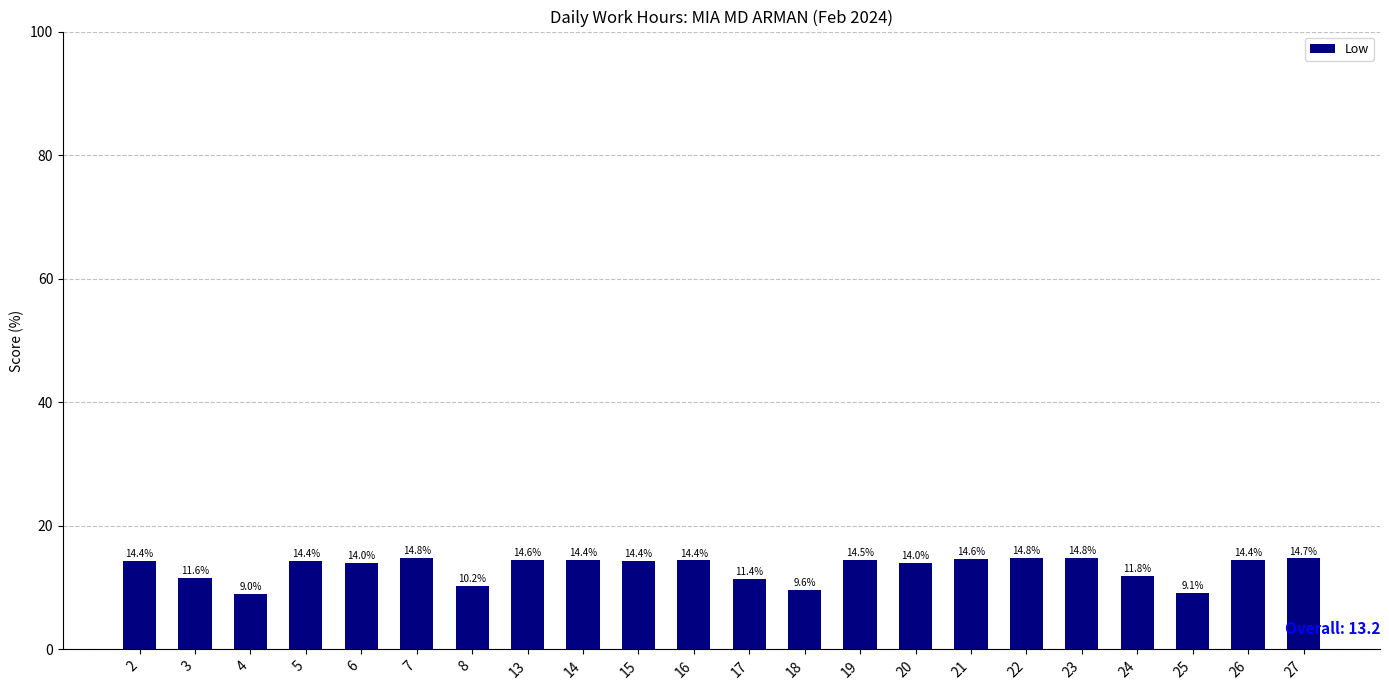

Between 20 and 13, which is larger?

13